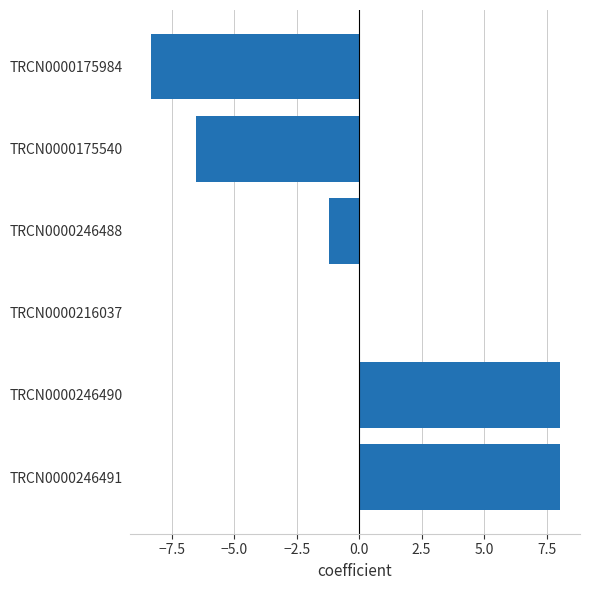

True or false: the data shows 3.5 at TRCN0000246490.

False